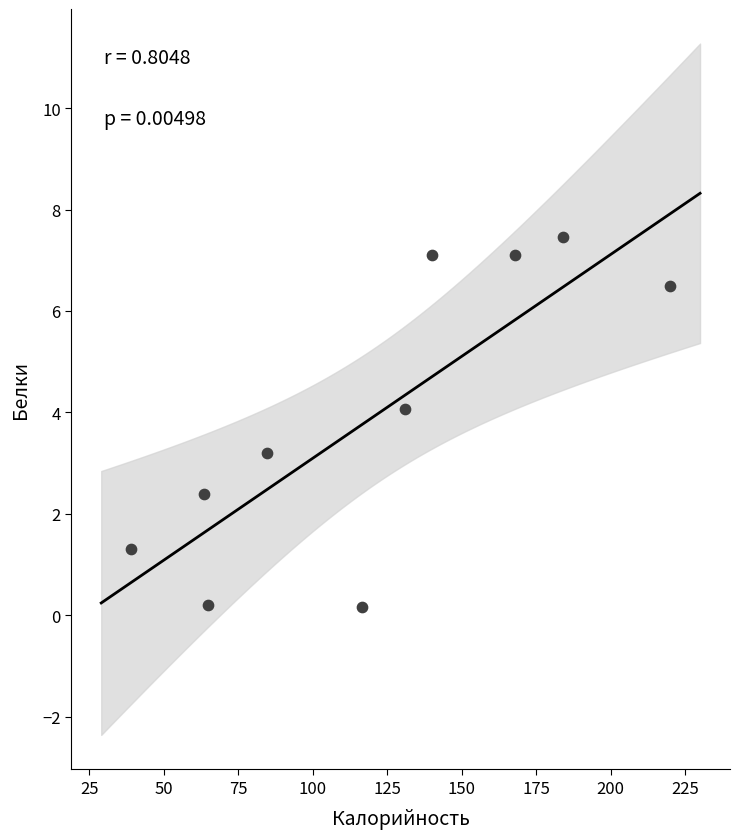

What is the range of X values (max minus min)?

181.0